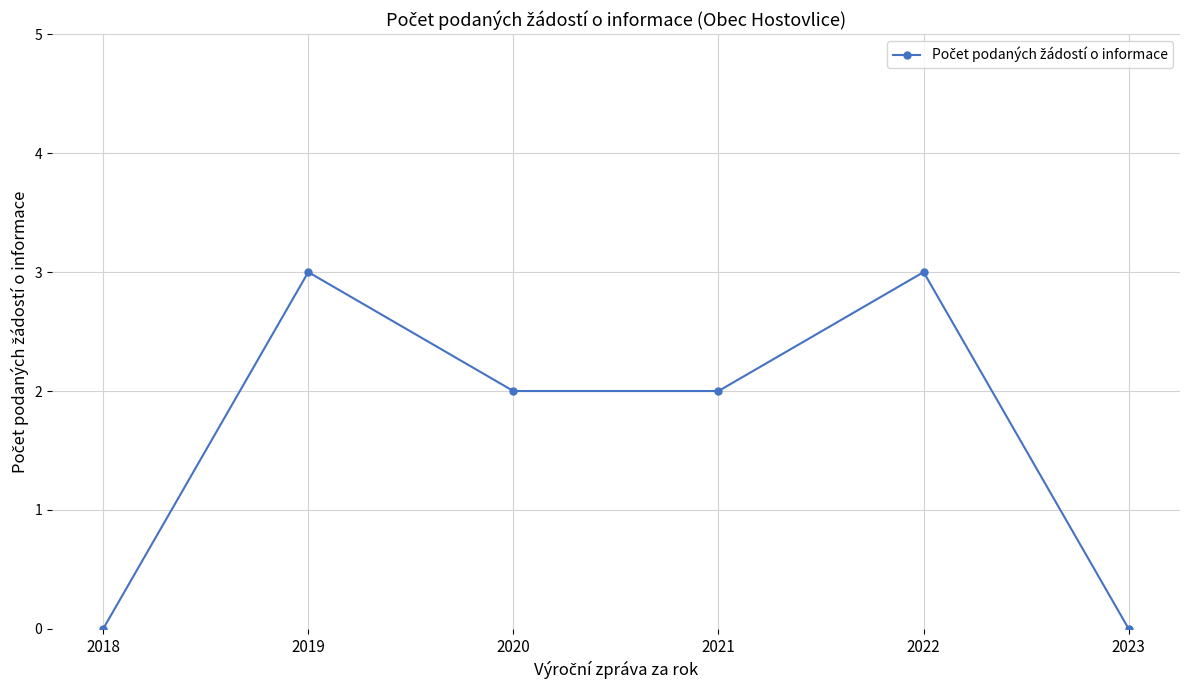

What is the sum of all values?

10